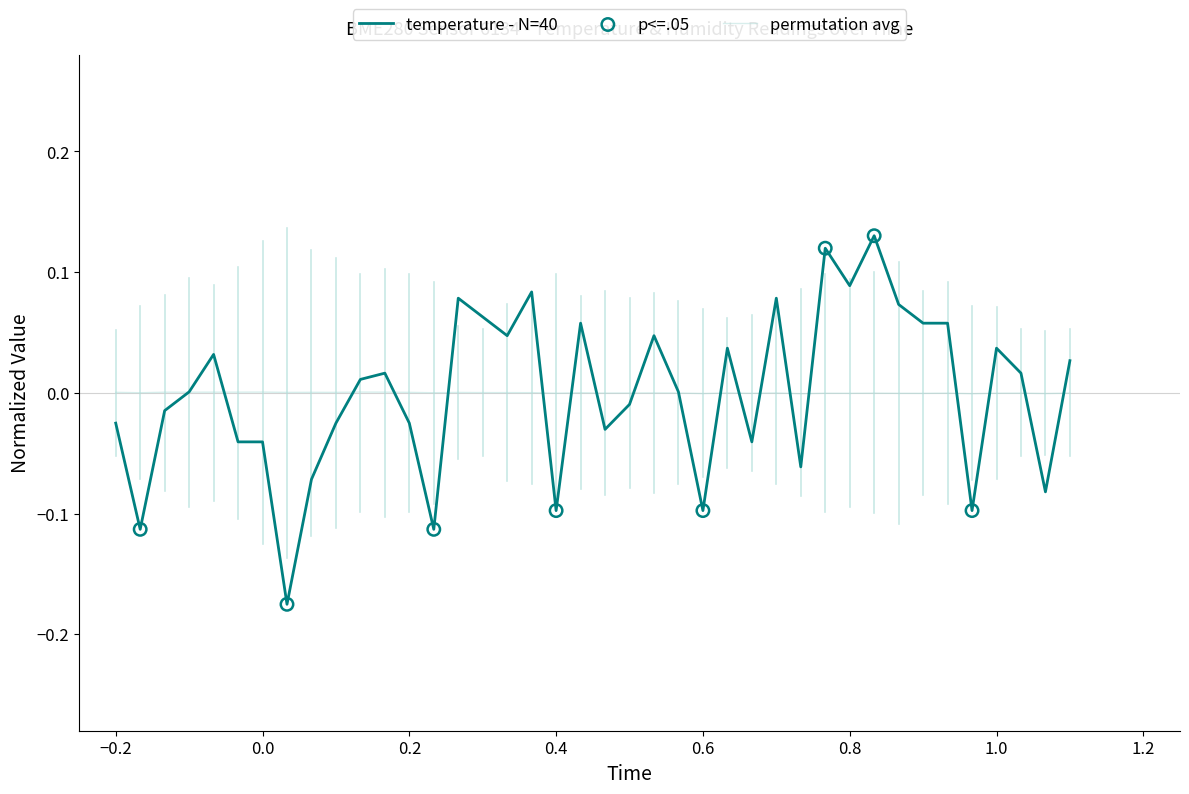

Which series has the largest range (max minus min)?

temperature - N=40